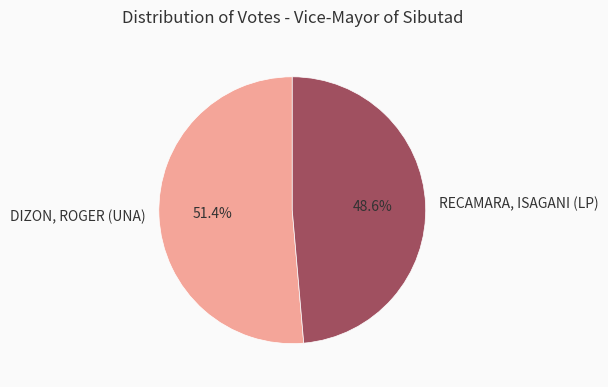

How many segments does this pie chart have?

2